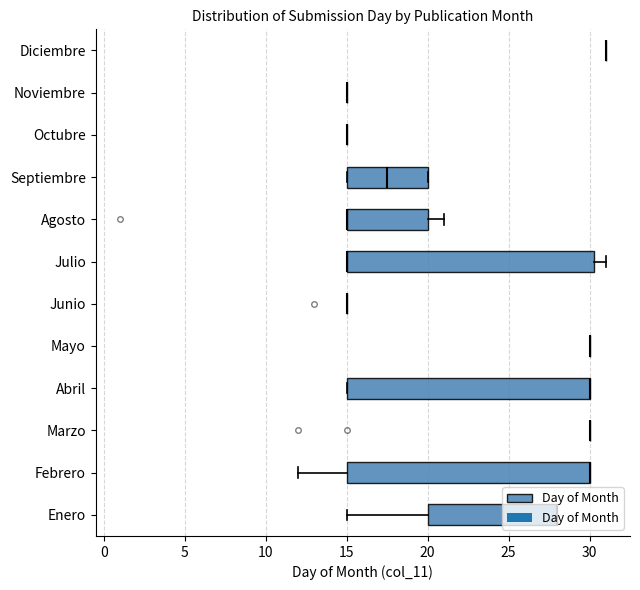

Count the number of data series in this chart.

1